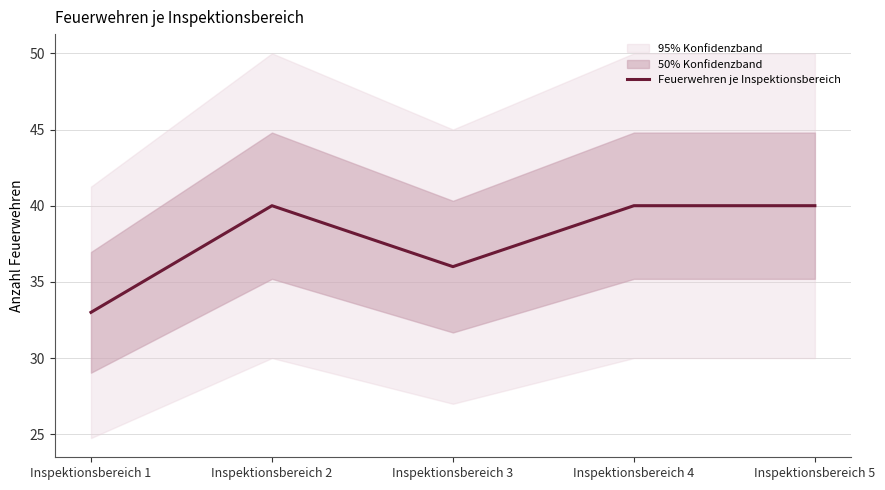

Approximately how many times larger is the value at Inspektionsbereich 1 compared to Inspektionsbereich 3?

0.9